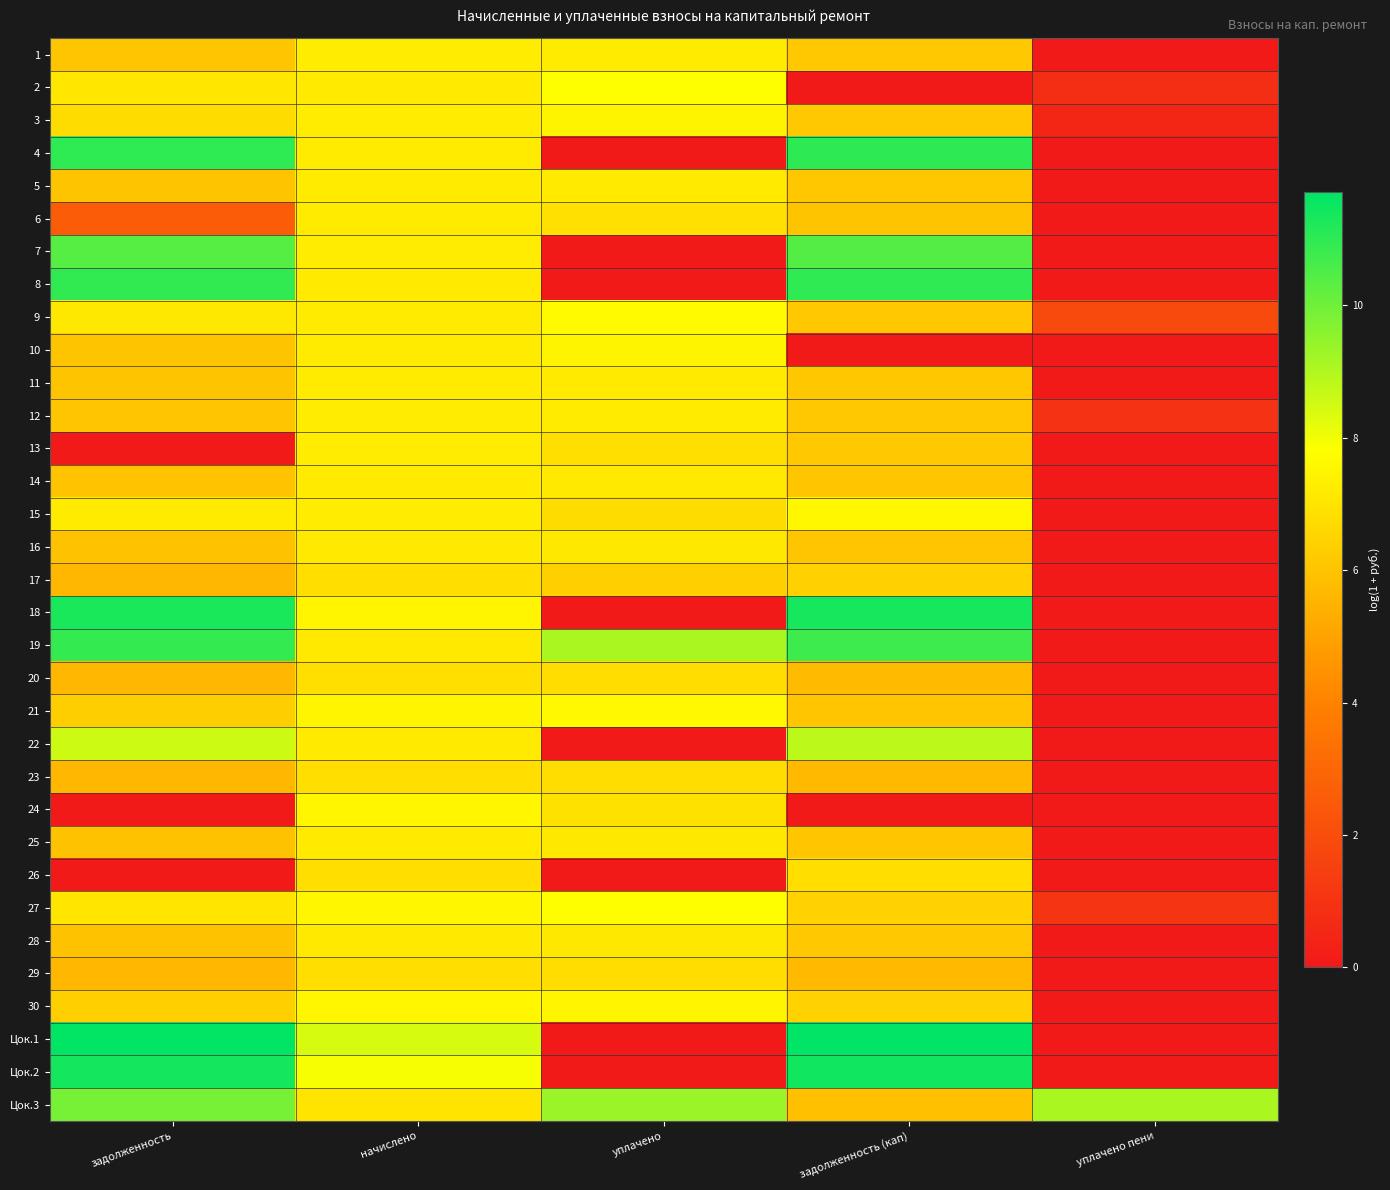

How many series are shown in this chart?

33